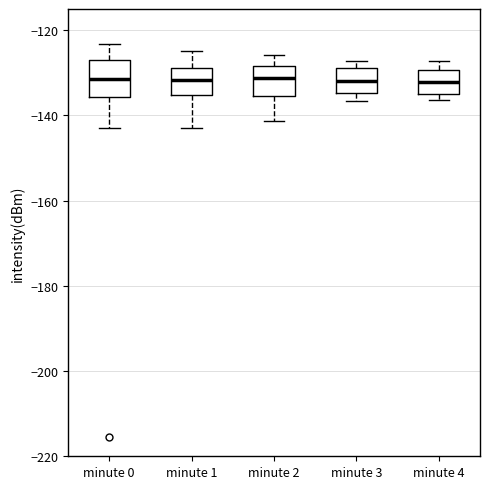

Where does the lower whisker of the box for minute 1 end on the y-axis? The values are not printed on the chart, so give them approximately, as read against the axis.

-144